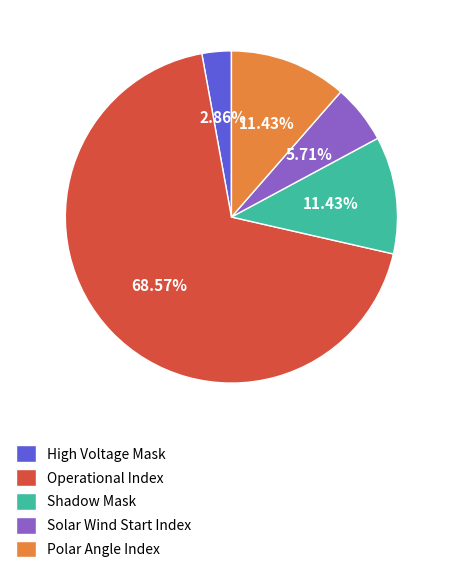

How many slices are in this pie chart?

5